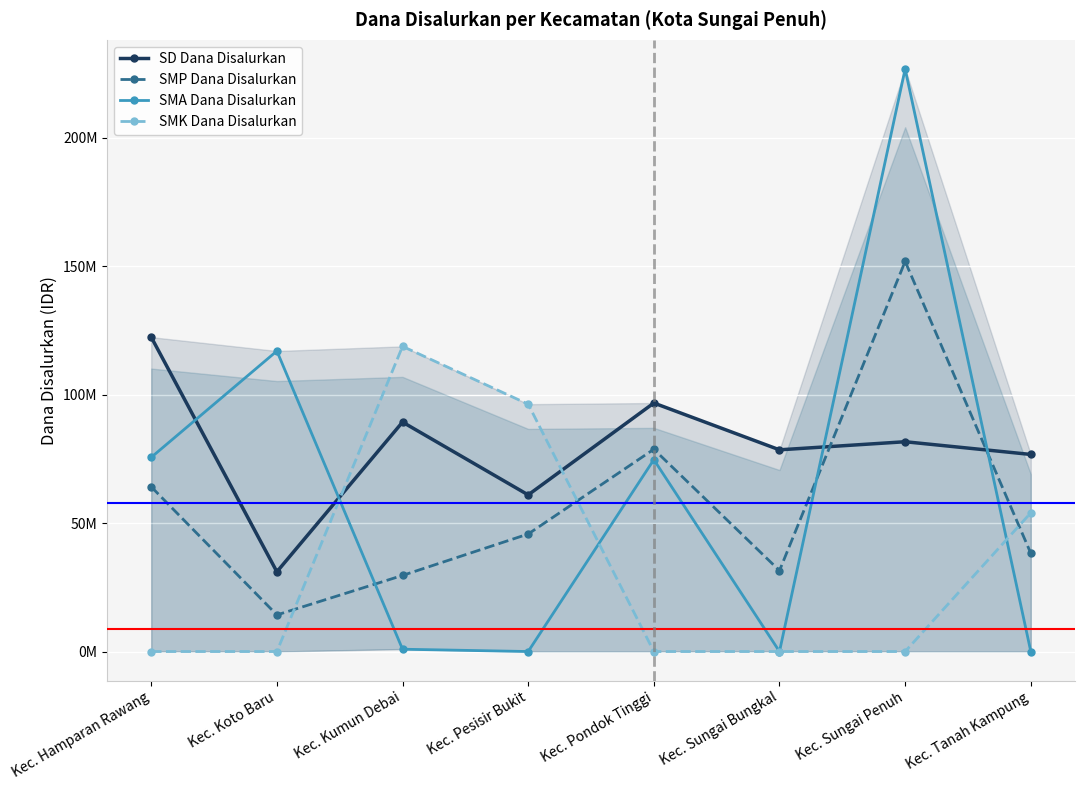

Reading left to right, transcribe all the data shown in this chart.

SD Dana Disalurkan: 122400000	31050000	89325000	60975000	96750000	78525000	81675000	76725000
SMP Dana Disalurkan: 64125000	14250000	29625000	45750000	78750000	31500000	151875000	38250000
SMA Dana Disalurkan: 75600000	117000000	900000	0	74700000	0	226800000	0
SMK Dana Disalurkan: 0	0	118800000	96300000	0	0	0	54000000